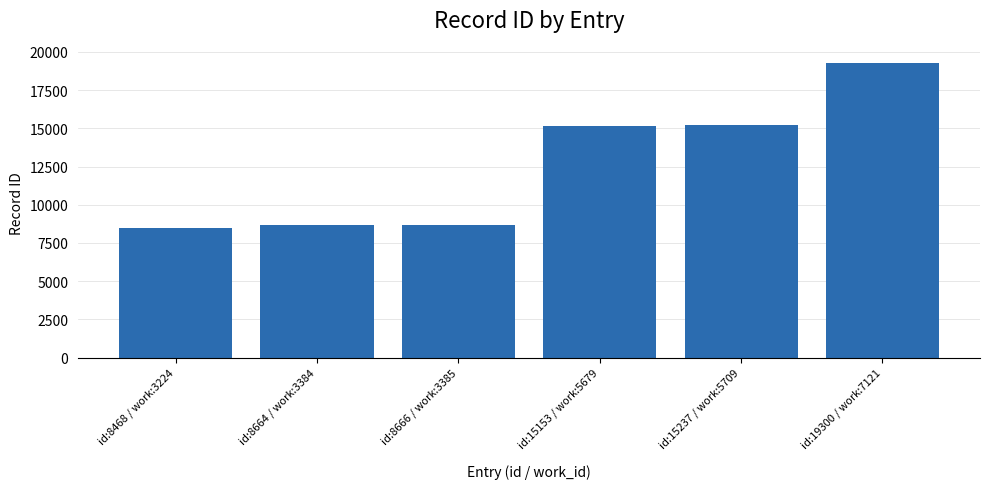

What value does the data have at id:19300 / work:7121, to the nearest 10?

19300